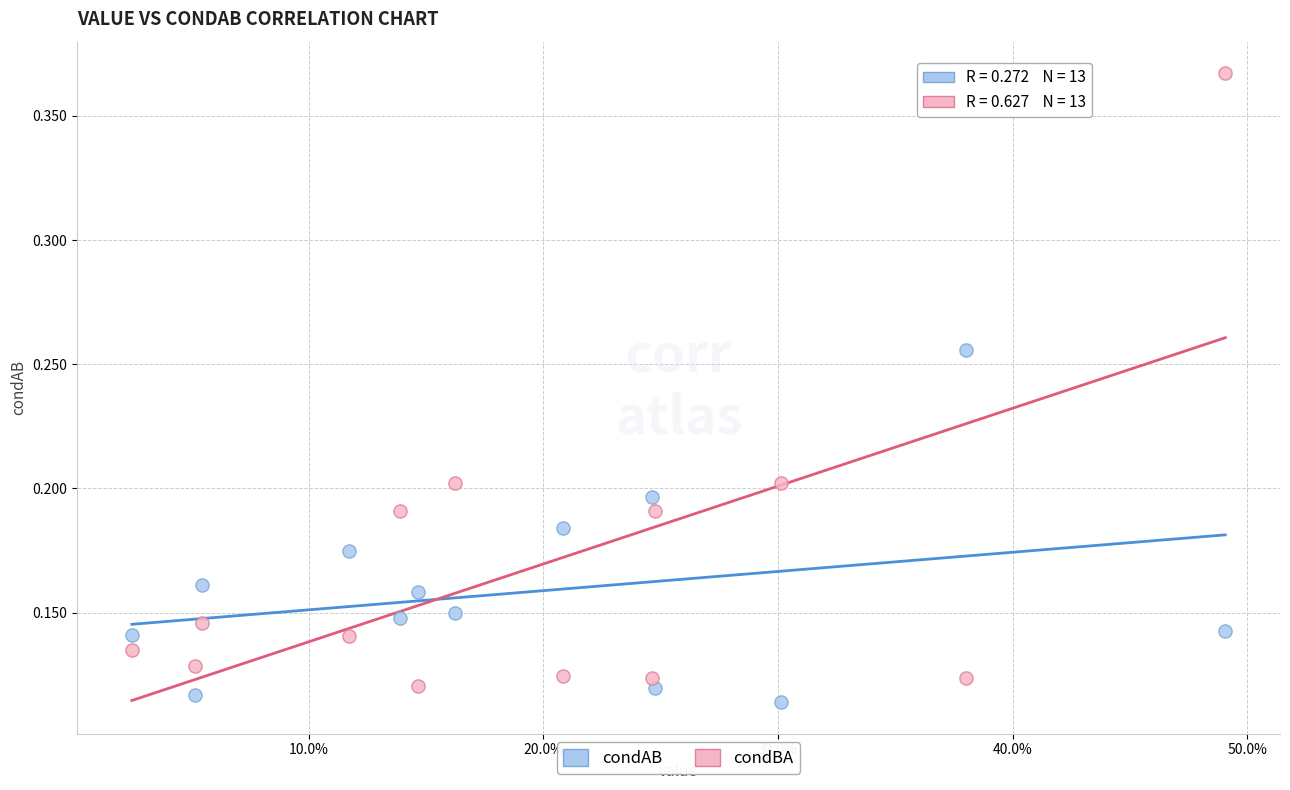

Across all data points, what is the range of X values (max minus min)?

0.5